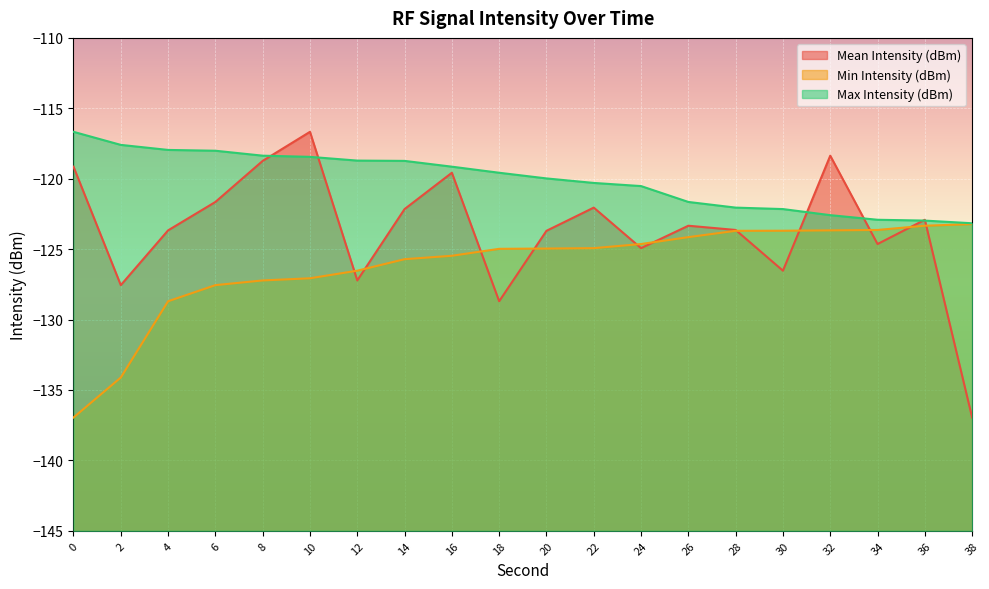

Rank the categories by Max Intensity (dBm) value from highest to lowest.

0, 2, 4, 6, 8, 10, 12, 14, 16, 18, 20, 22, 24, 26, 28, 30, 32, 34, 36, 38